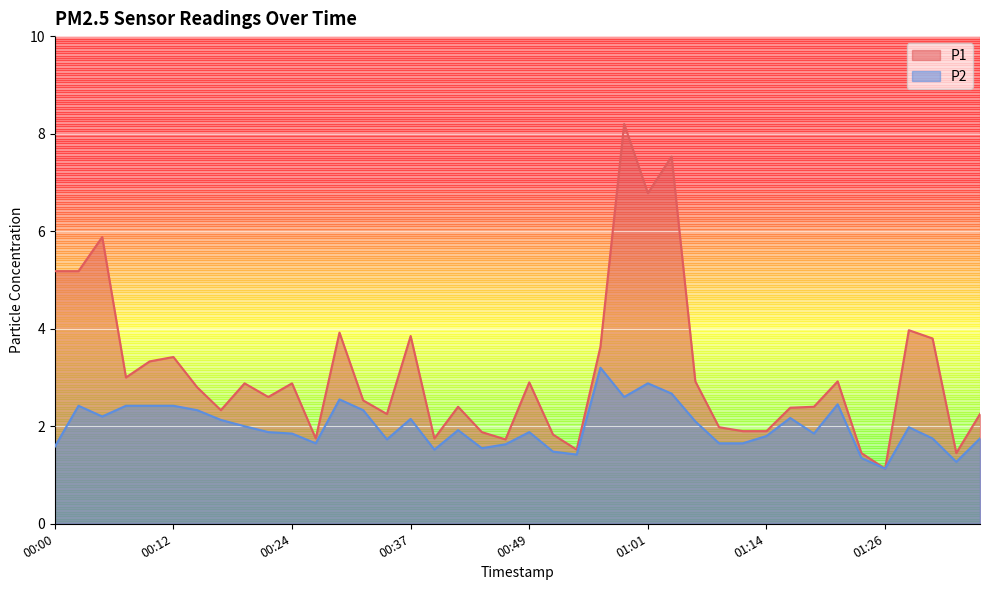

Rank the categories by P2 value from highest to lowest.

00:56, 01:01, 01:04, 00:59, 00:29, 01:21, 00:02, 00:07, 00:10, 00:12, 00:15, 00:32, 00:05, 01:16, 00:37, 00:17, 01:06, 00:19, 01:28, 00:42, 00:22, 00:49, 00:24, 01:19, 01:14, 01:31, 01:36, 00:34, 00:27, 01:09, 01:11, 00:46, 00:00, 00:44, 00:39, 00:51, 00:54, 01:24, 01:33, 01:26